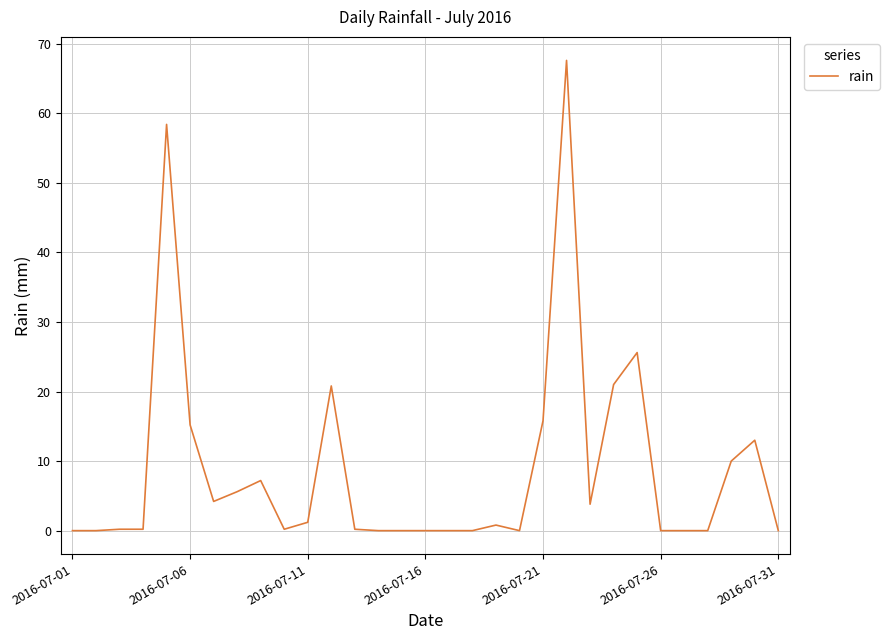

What is the difference between the maximum and minimum values?

67.6